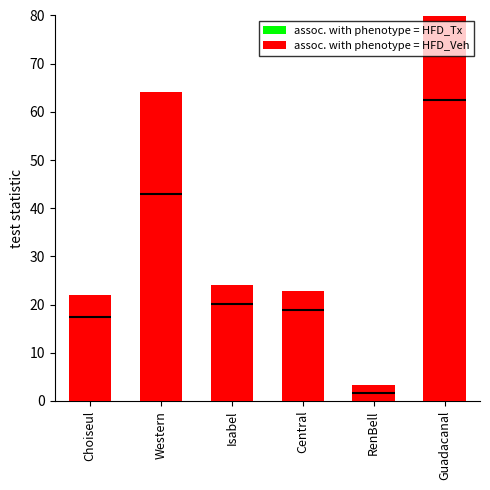

At how many categories does at least one series exceed 8?

5